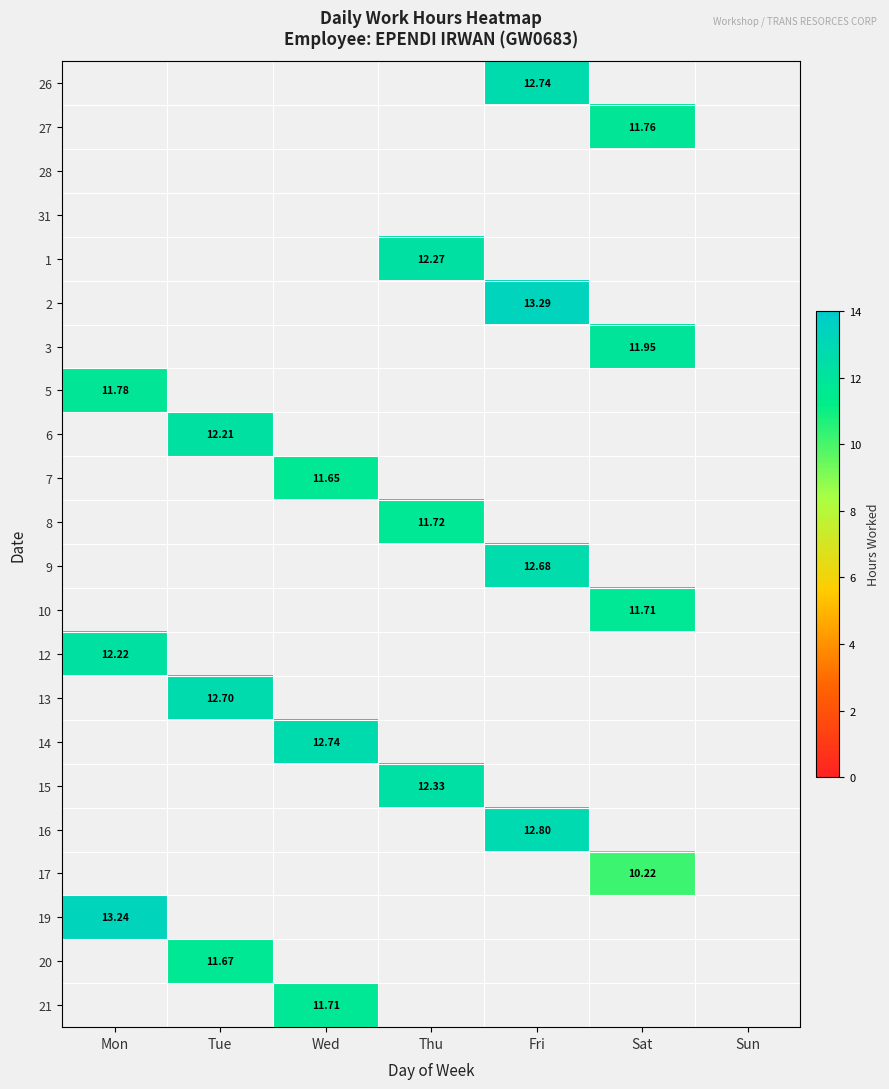

Count the number of categories in the chart.

7